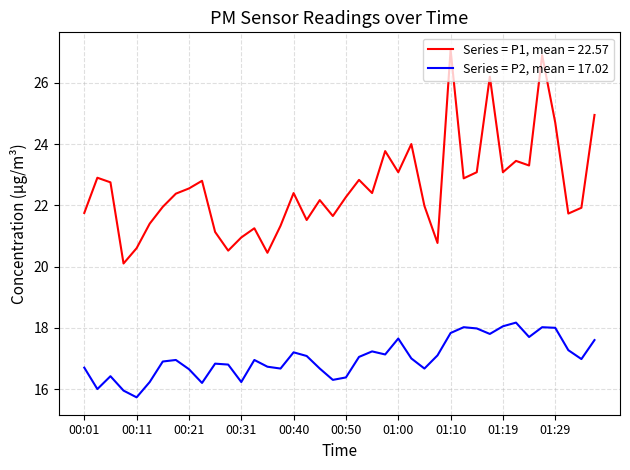

List the series in order of their peak value, highest first.

Series = P1, mean = 22.57, Series = P2, mean = 17.02